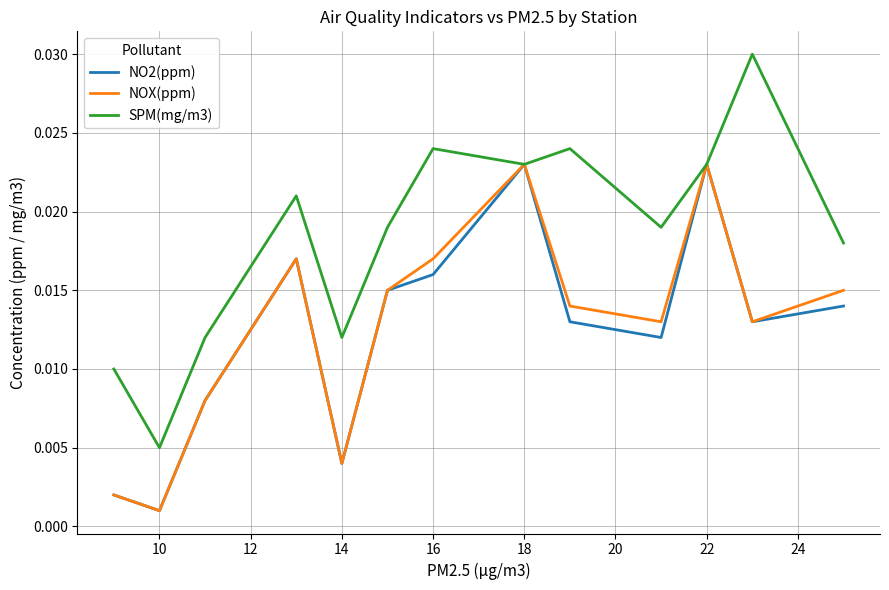

What is the sum of all SPM(mg/m3) values?

0.2